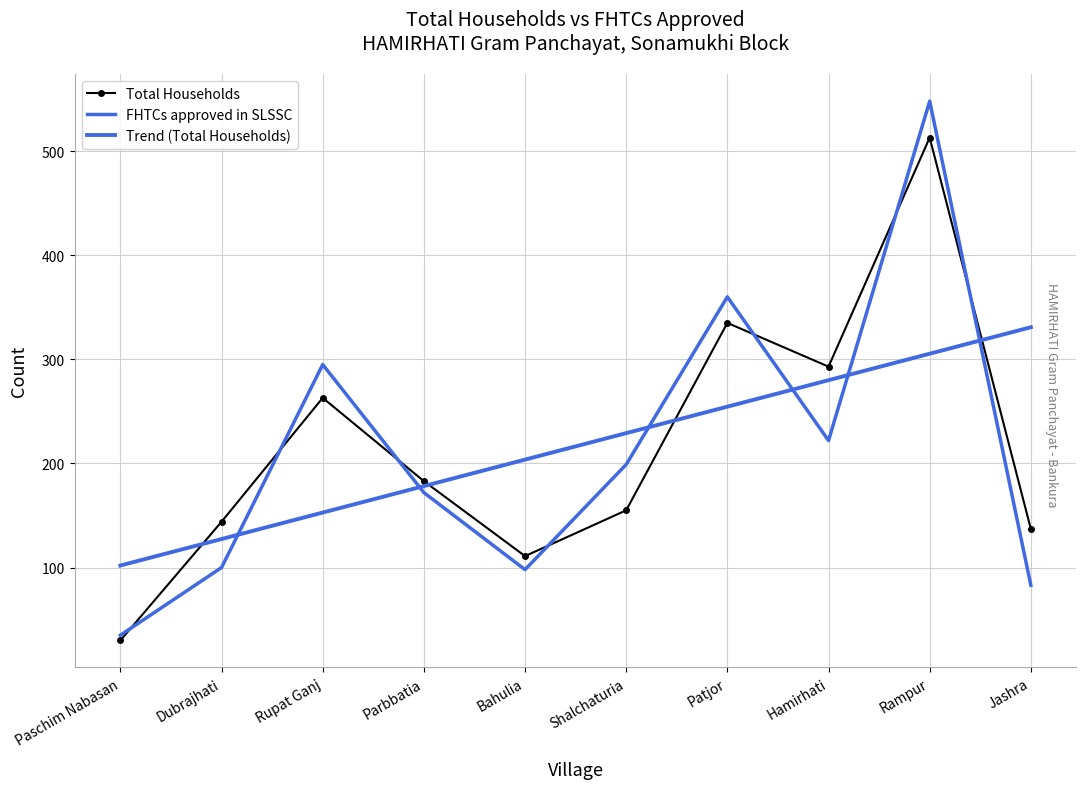

What is the lowest value of the FHTCs approved in SLSSC series?

35